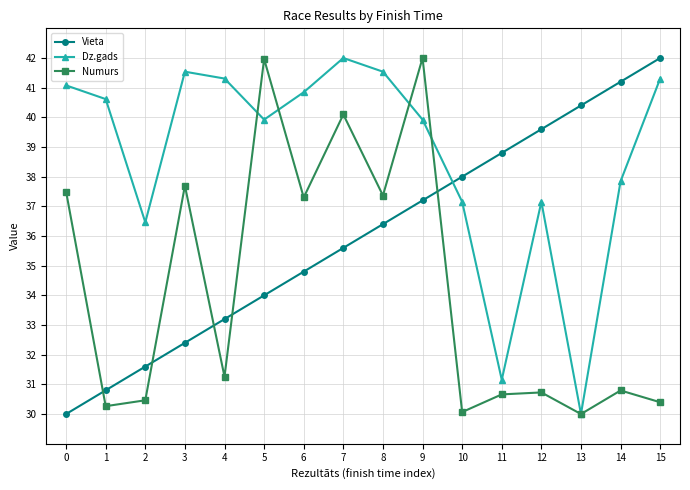

What is the highest value of the Numurs series?

42.0